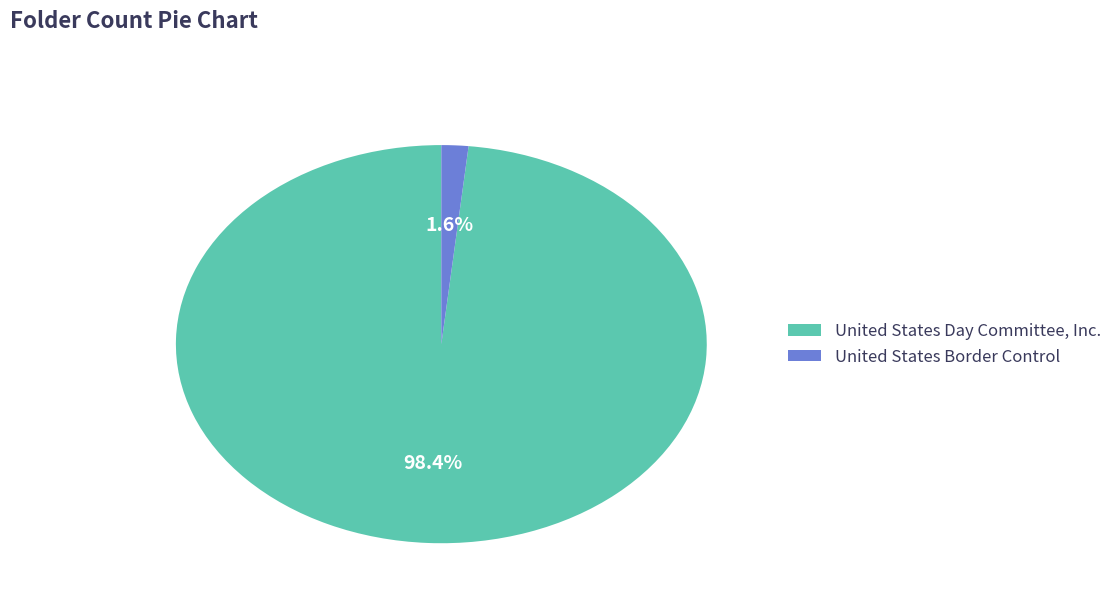

The United States Border Control slice represents 2% of the pie. True or false?

True